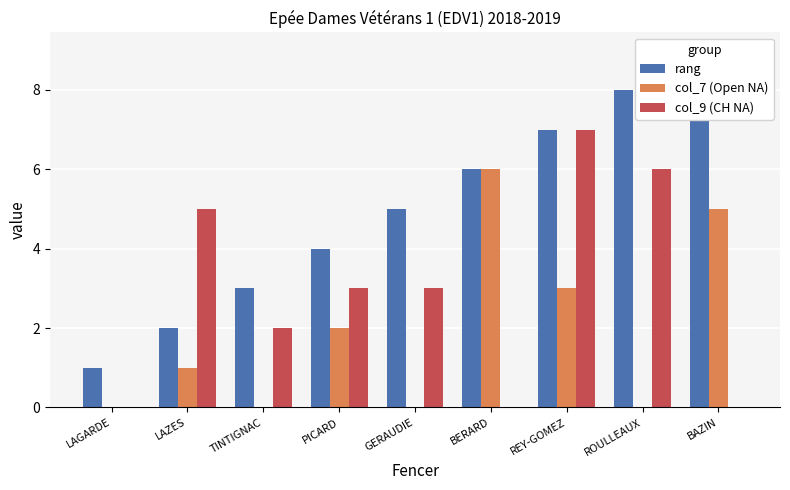

Which series has the largest total across all categories?

rang